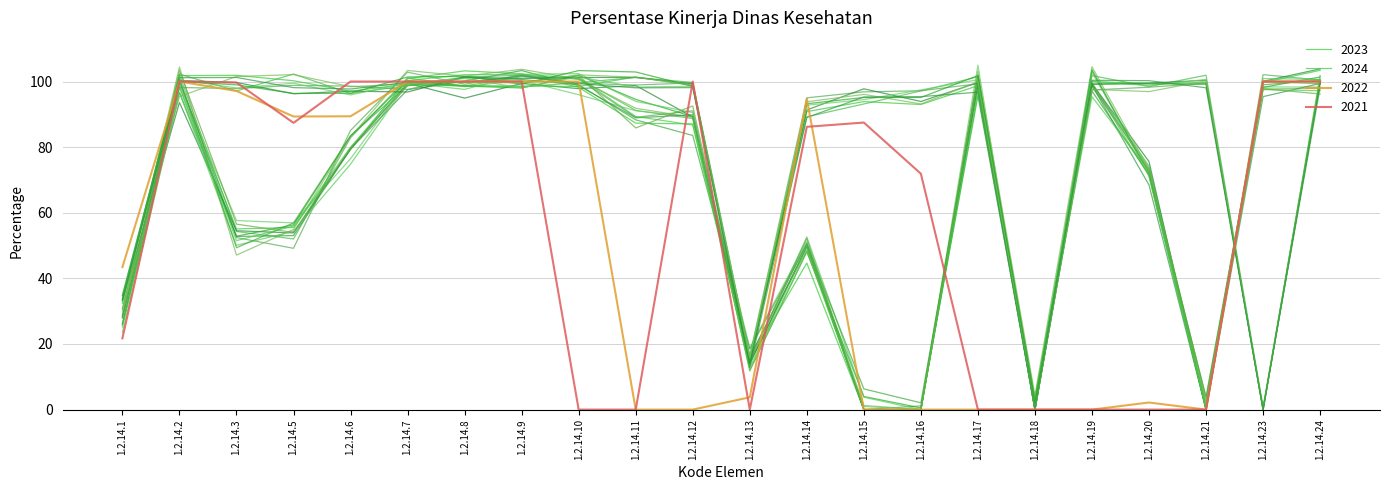

What is the total value across all series at 1.2.14.16?

169.4